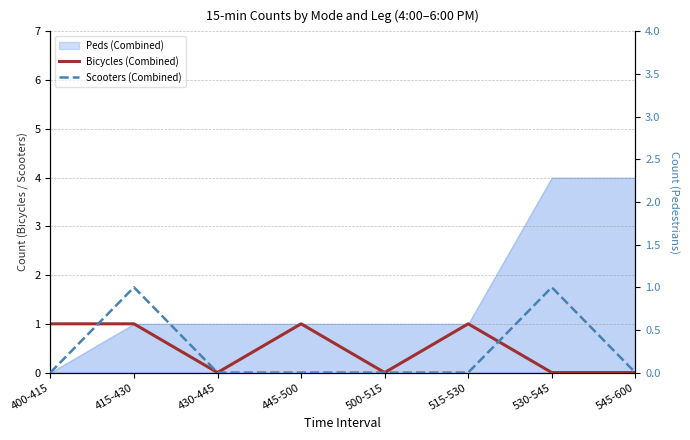

The value of Scooters (Combined) at 445-500 is 1. True or false?

False